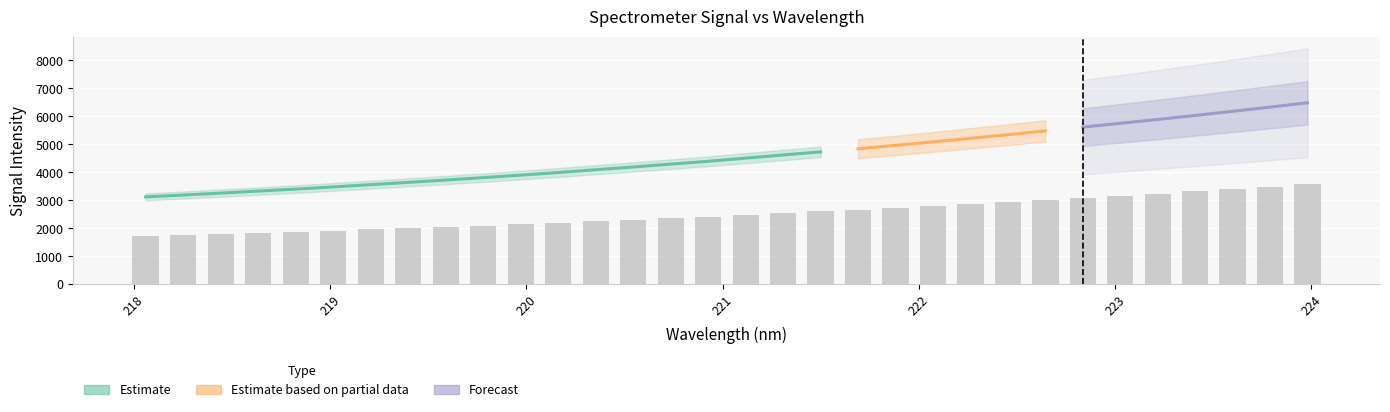

What is the minimum value shown in the chart?

1716.1